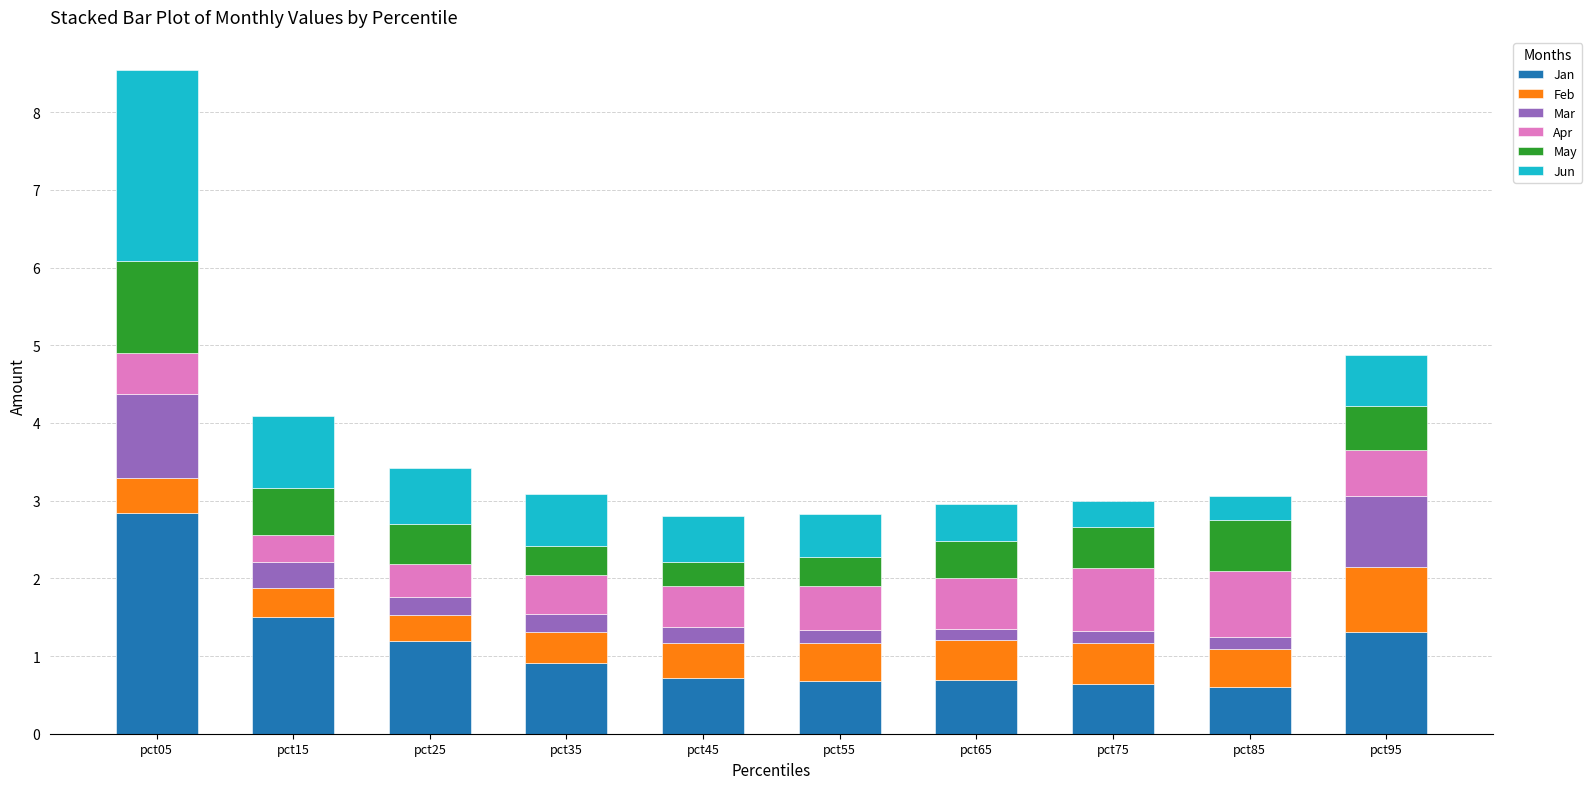

At which label does Jan reach its peak?

pct05